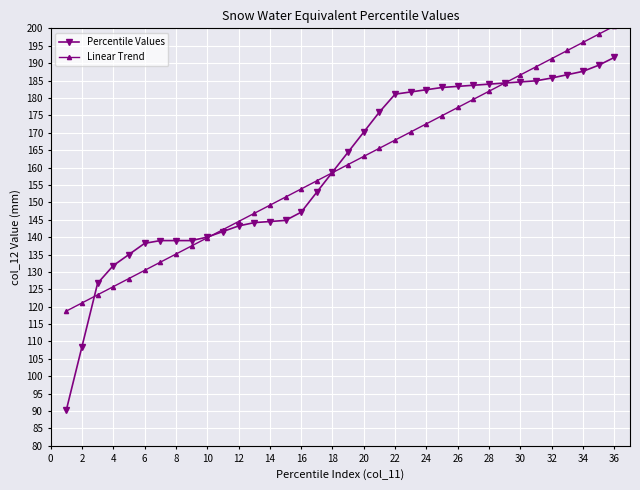

Rank the series by their maximum value, from highest to lowest.

Linear Trend, Percentile Values